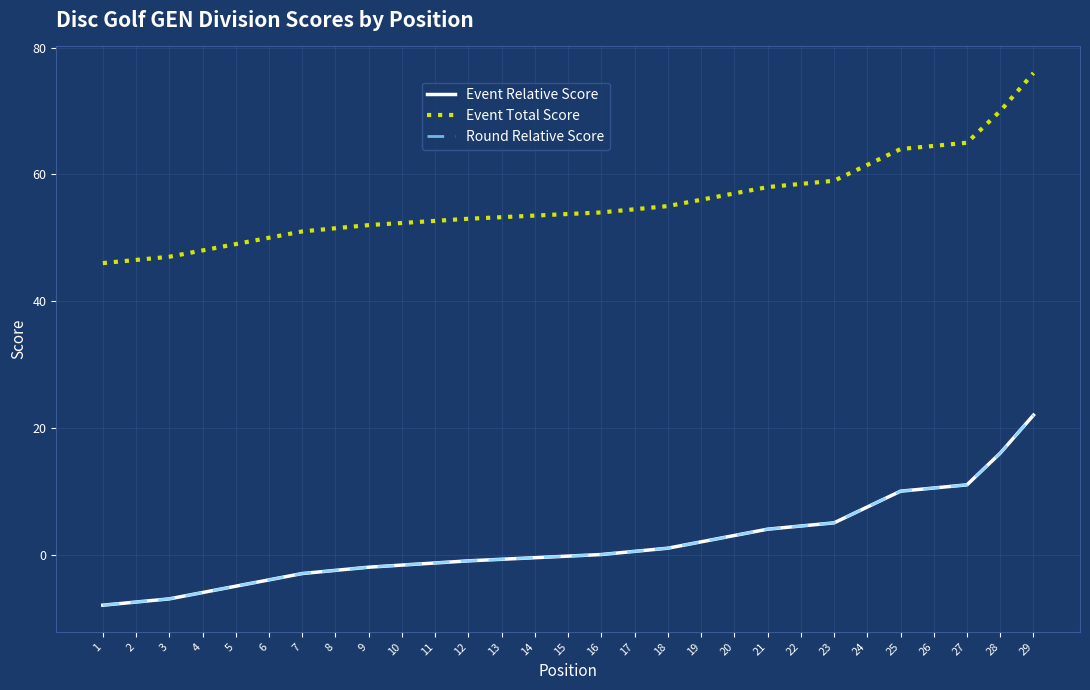

Which category has the highest value in the Event Relative Score series?

29